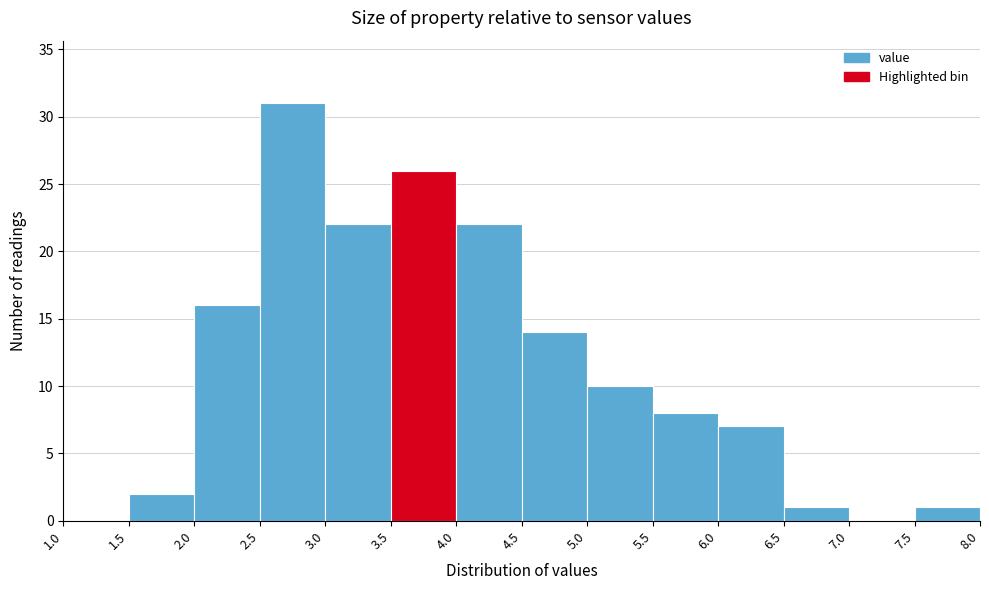

Reading left to right, list every bar in this chart as the range it spans on the x-axis followed by its height. The values are not printed on the chart, so give them approximately, as read against the axis.

1.0 to 1.5: 0
1.5 to 2.0: 2
2.0 to 2.5: 16
2.5 to 3.0: 31
3.0 to 3.5: 22
3.5 to 4.0: 26
4.0 to 4.5: 22
4.5 to 5.0: 14
5.0 to 5.5: 10
5.5 to 6.0: 8
6.0 to 6.5: 7
6.5 to 7.0: 1
7.0 to 7.5: 0
7.5 to 8.0: 1